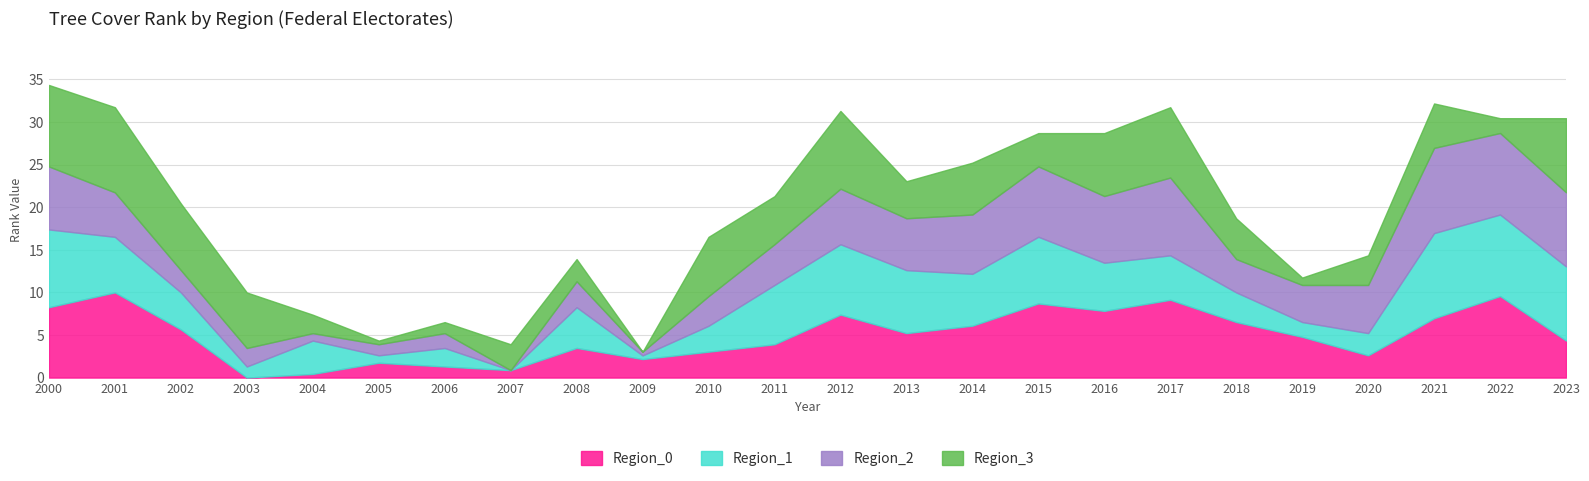

What are all the series names shown in the legend?

Region_0, Region_1, Region_2, Region_3